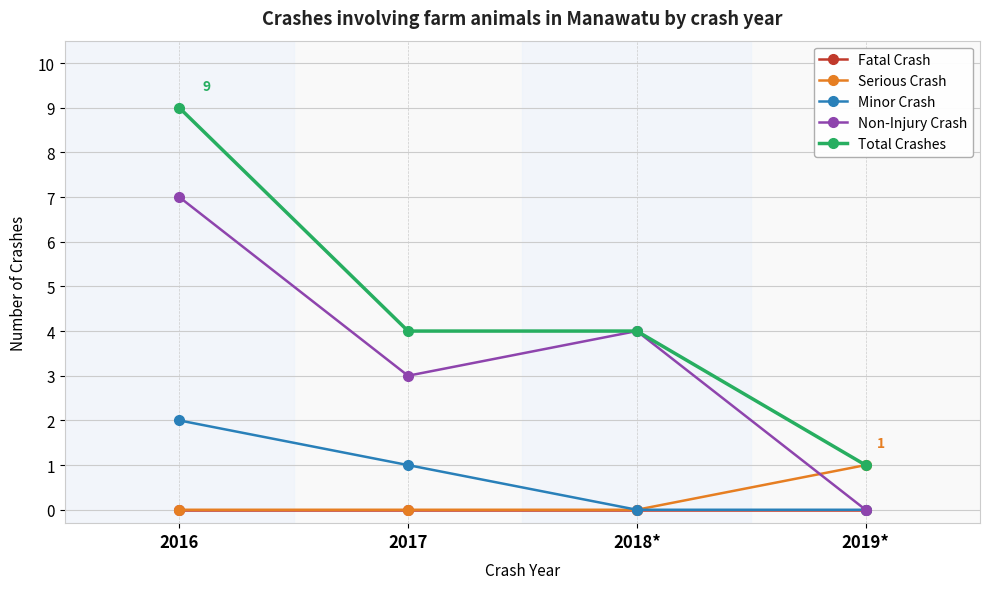

At which category is the sum across all series the highest?

2016